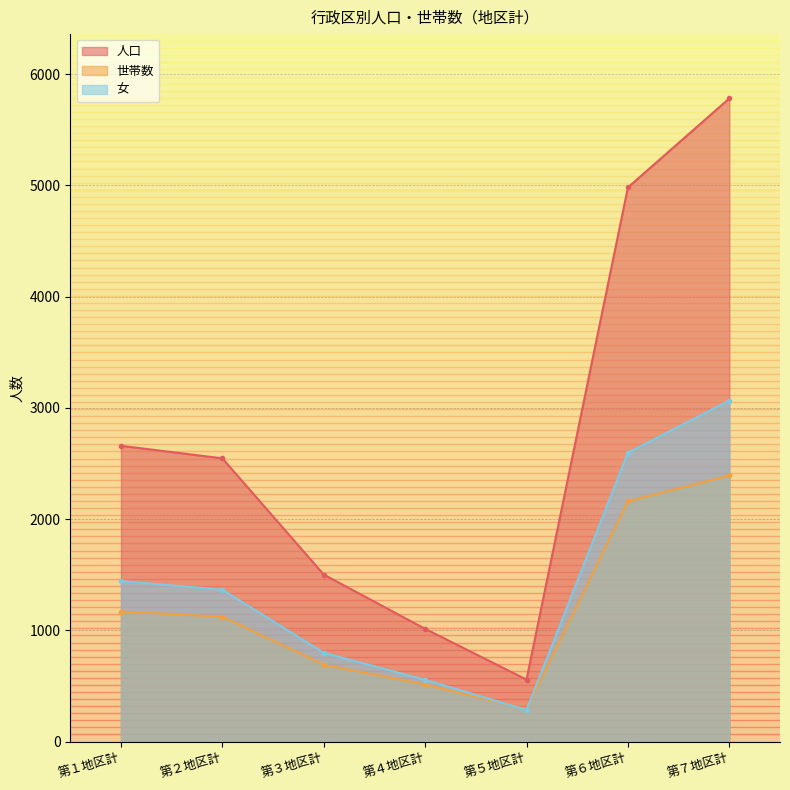

Where is the first local minimum for 人口?

第５地区計